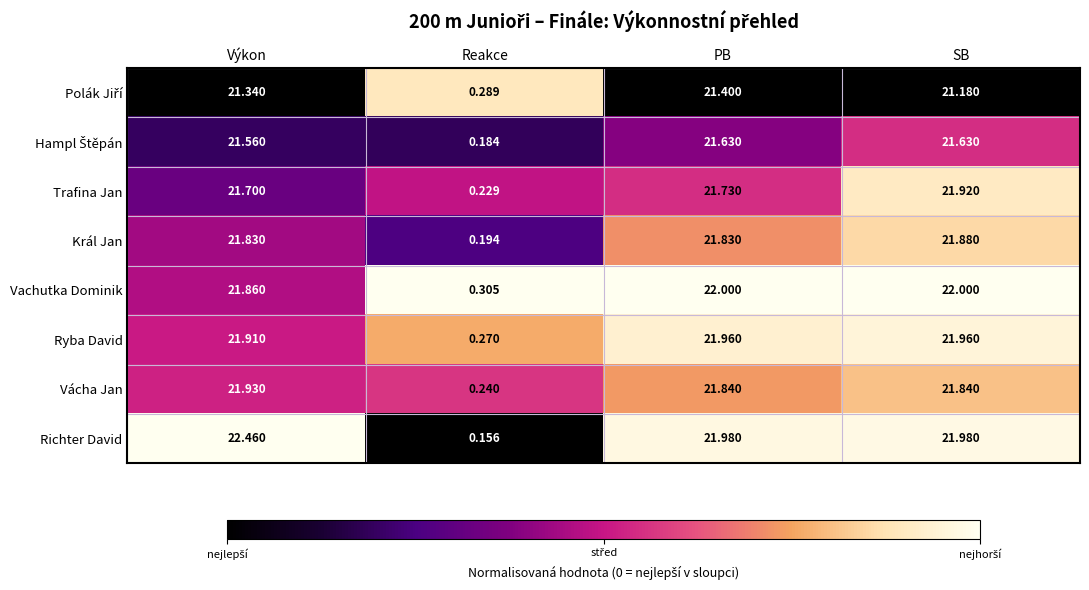

Which series has the largest total across all categories?

Richter David